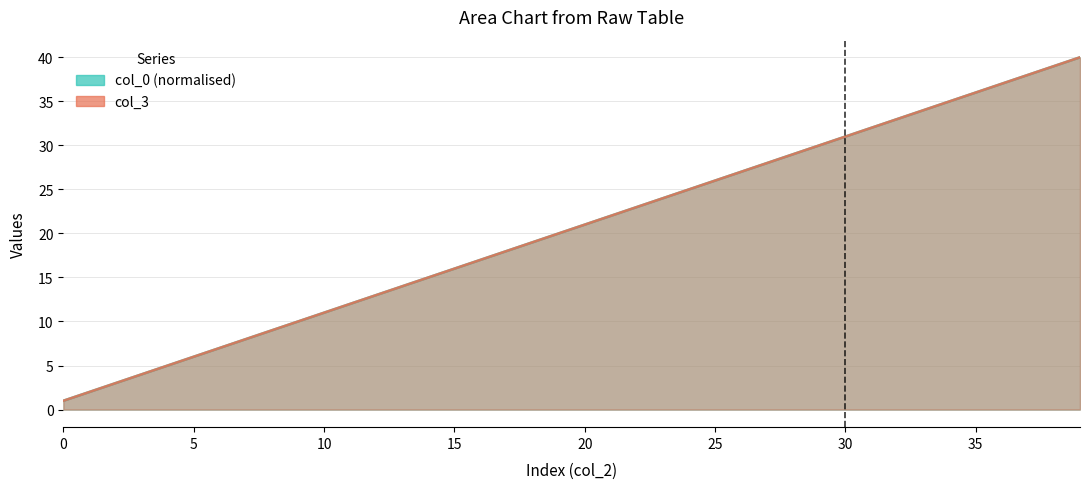

Reading left to right, extract all data points from this chart.

col_0: 0=1.0	1=2.0	2=3.0	3=4.0	4=5.0	5=6.0	6=7.0	7=8.0	8=9.0	9=10.0	10=11.0	11=12.0	12=13.0	13=14.0	14=15.0	15=16.0	16=17.0	17=18.0	18=19.0	19=20.0	20=21.0	21=22.0	22=23.0	23=24.0	24=25.0	25=26.0	26=27.0	27=28.0	28=29.0	29=30.0	30=31.0	31=32.0	32=33.0	33=34.0	34=35.0	35=36.0	36=37.0	37=38.0	38=39.0	39=40.0
col_3: 0=1.0	1=2.0	2=3.0	3=4.0	4=5.0	5=6.0	6=7.0	7=8.0	8=9.0	9=10.0	10=11.0	11=12.0	12=13.0	13=14.0	14=15.0	15=16.0	16=17.0	17=18.0	18=19.0	19=20.0	20=21.0	21=22.0	22=23.0	23=24.0	24=25.0	25=26.0	26=27.0	27=28.0	28=29.0	29=30.0	30=31.0	31=32.0	32=33.0	33=34.0	34=35.0	35=36.0	36=37.0	37=38.0	38=39.0	39=40.0